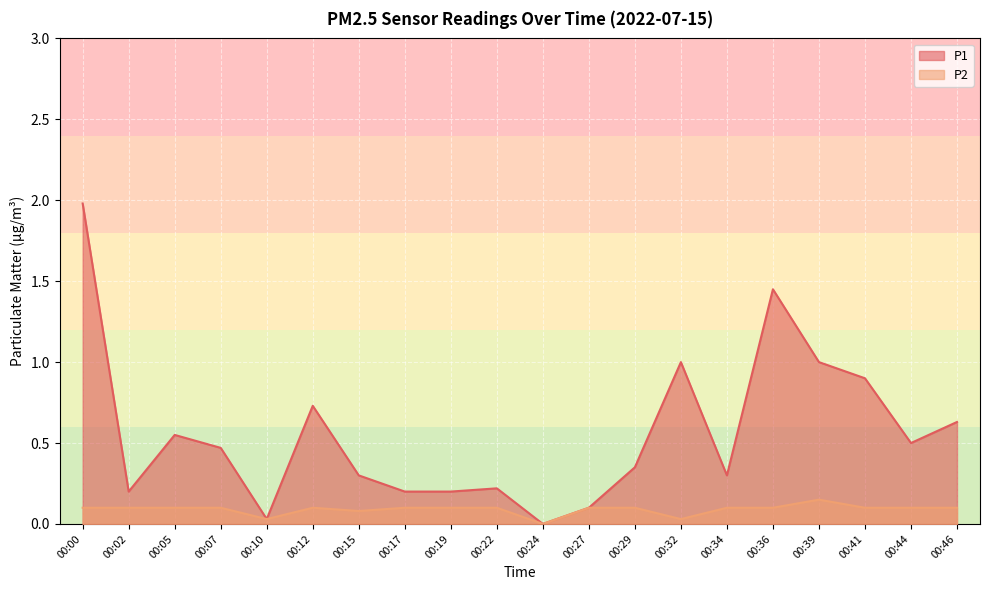

Which label corresponds to the largest value in the chart?

00:00